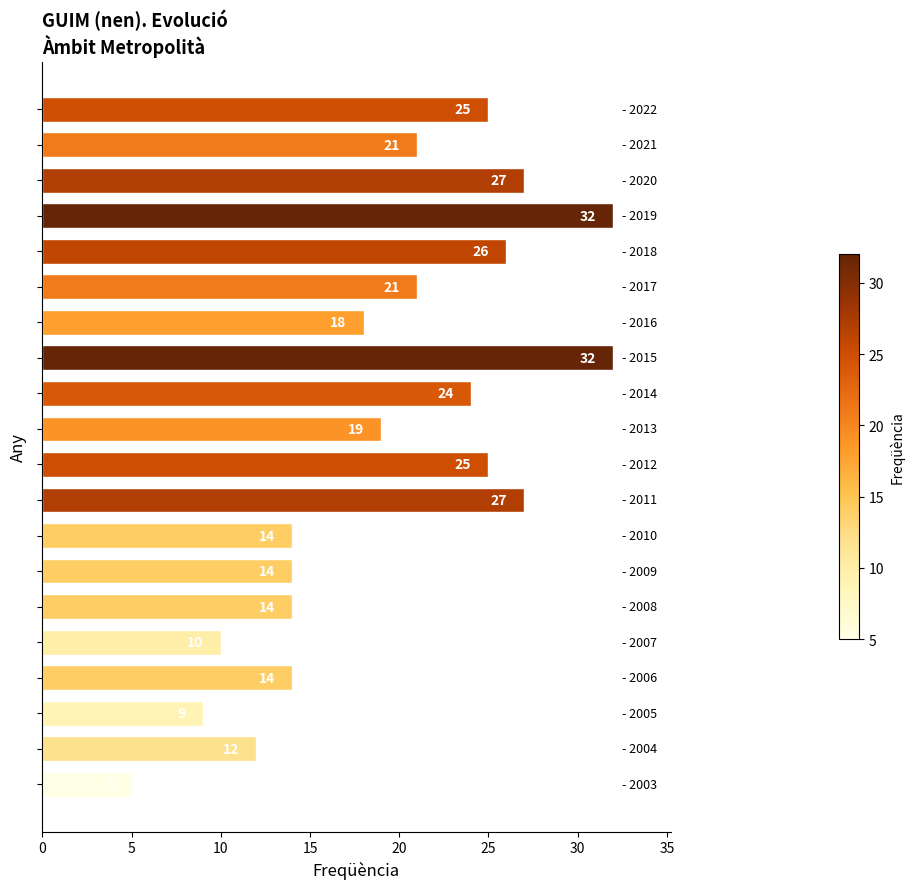

What is the greatest value displayed?

32